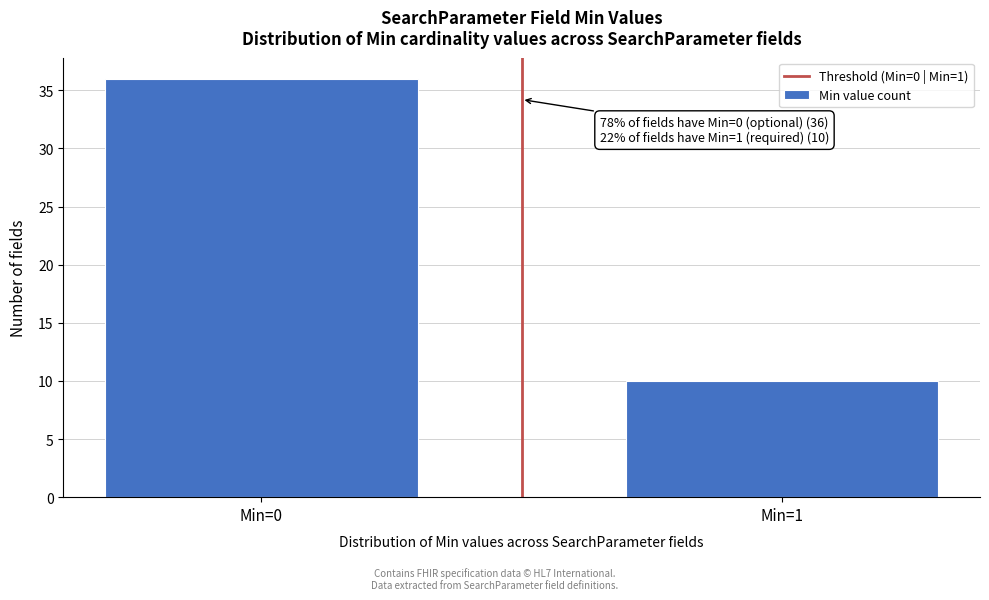

Reading left to right, transcribe all the data shown in this chart.

36	10